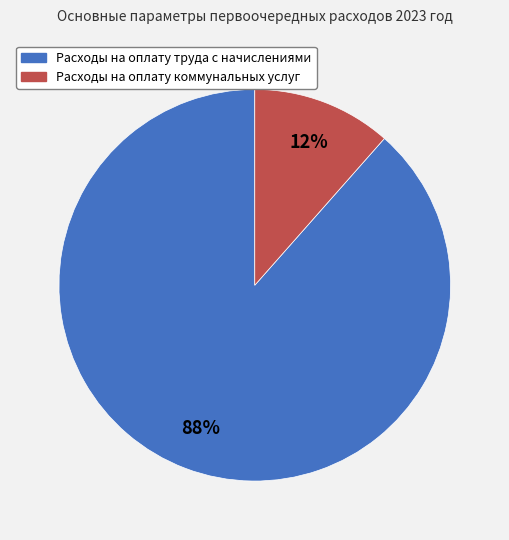

To the nearest percent, what is the combined percentage of Расходы на оплату коммунальных услуг and Расходы на оплату труда с начислениями?

100%